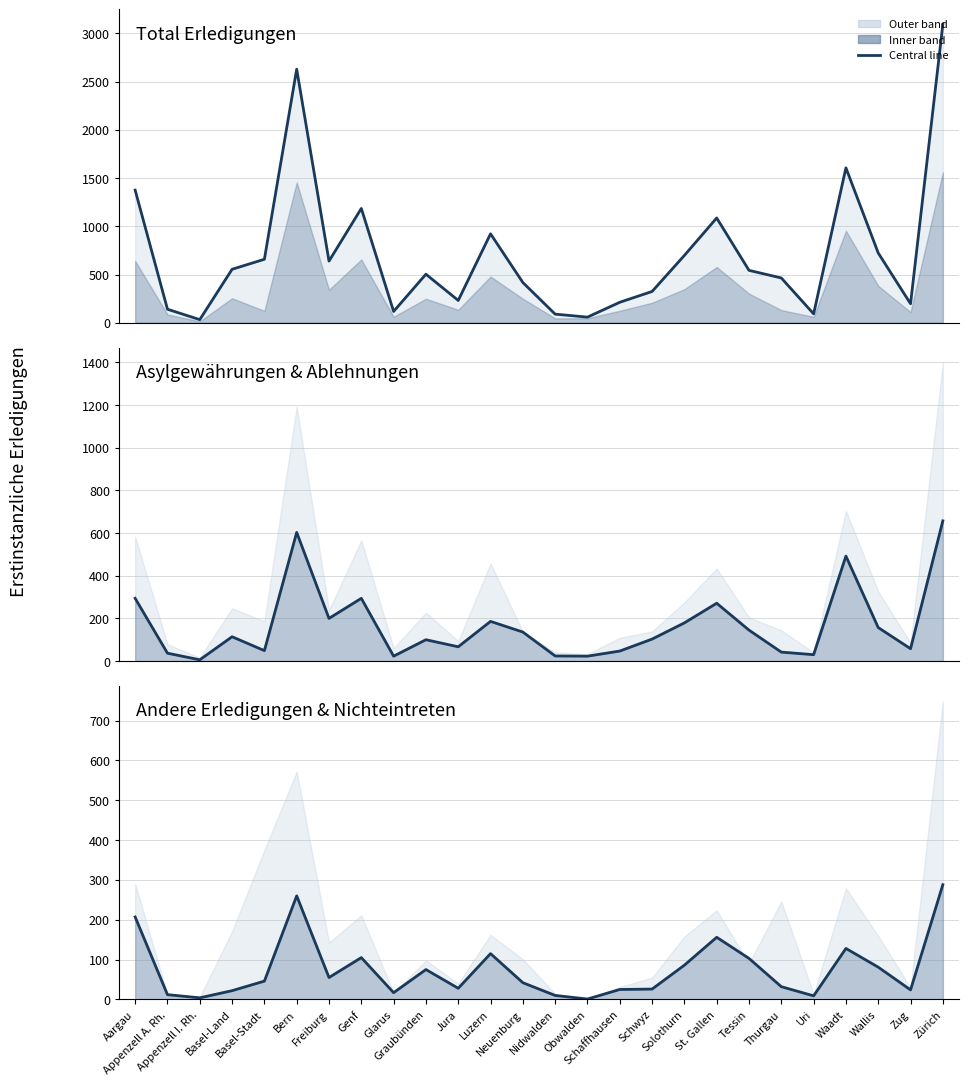

Where does the Total Erledigungen series first go above 543?

Aargau